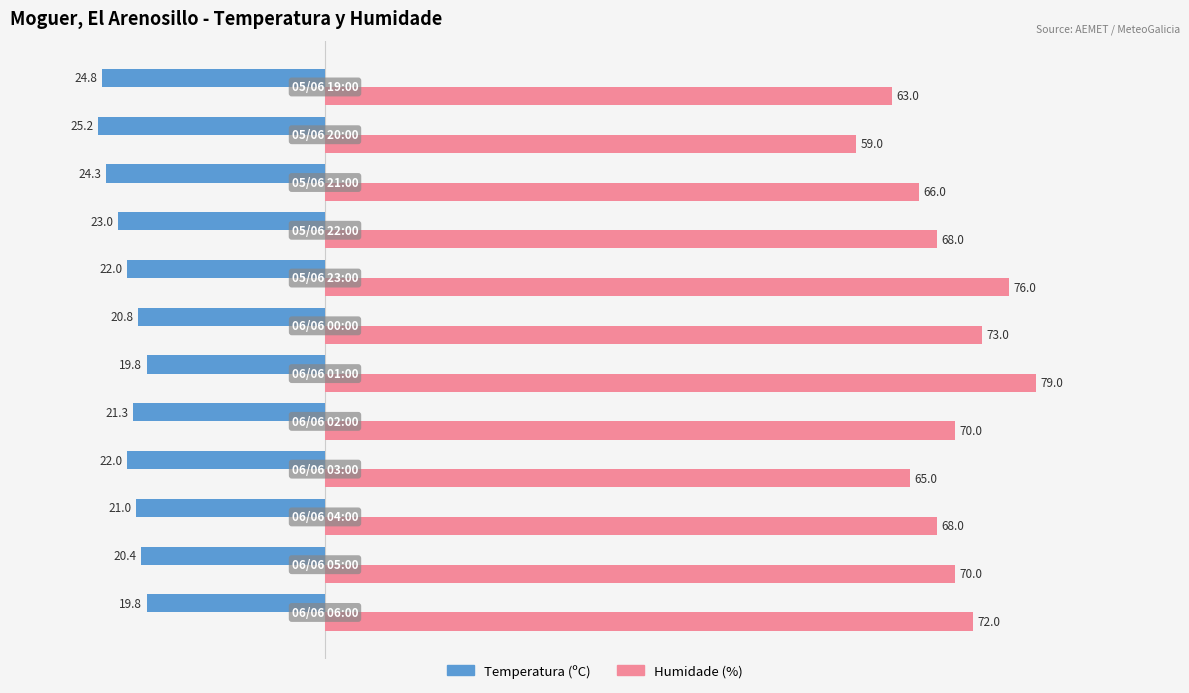

List the series in order of their peak value, highest first.

Humidade (%), Temperatura (ºC)